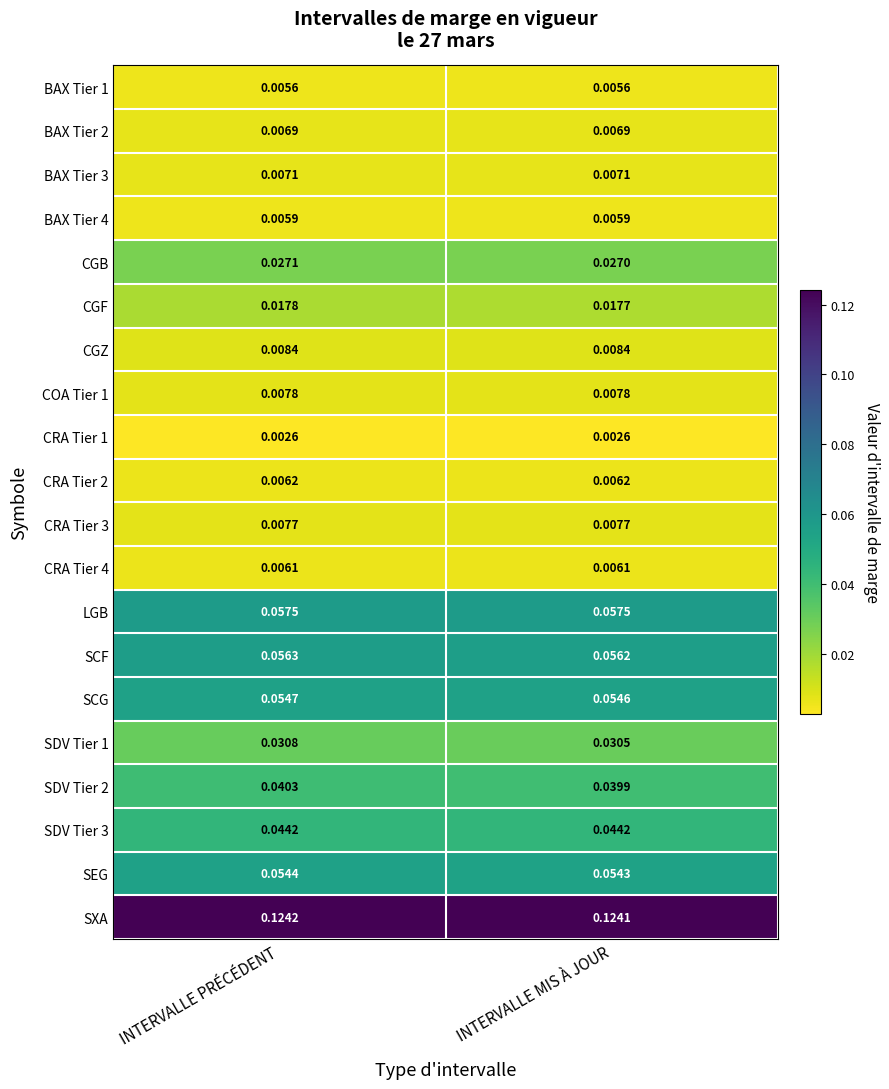

At which label is SCF closest to 0?

INTERVALLE MIS À JOUR